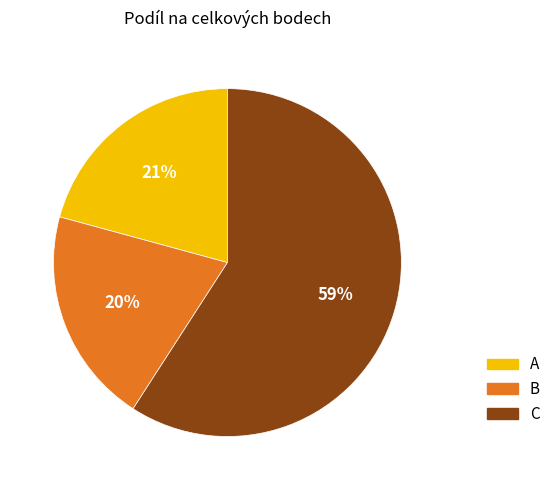

Is there a majority slice in this chart?

Yes